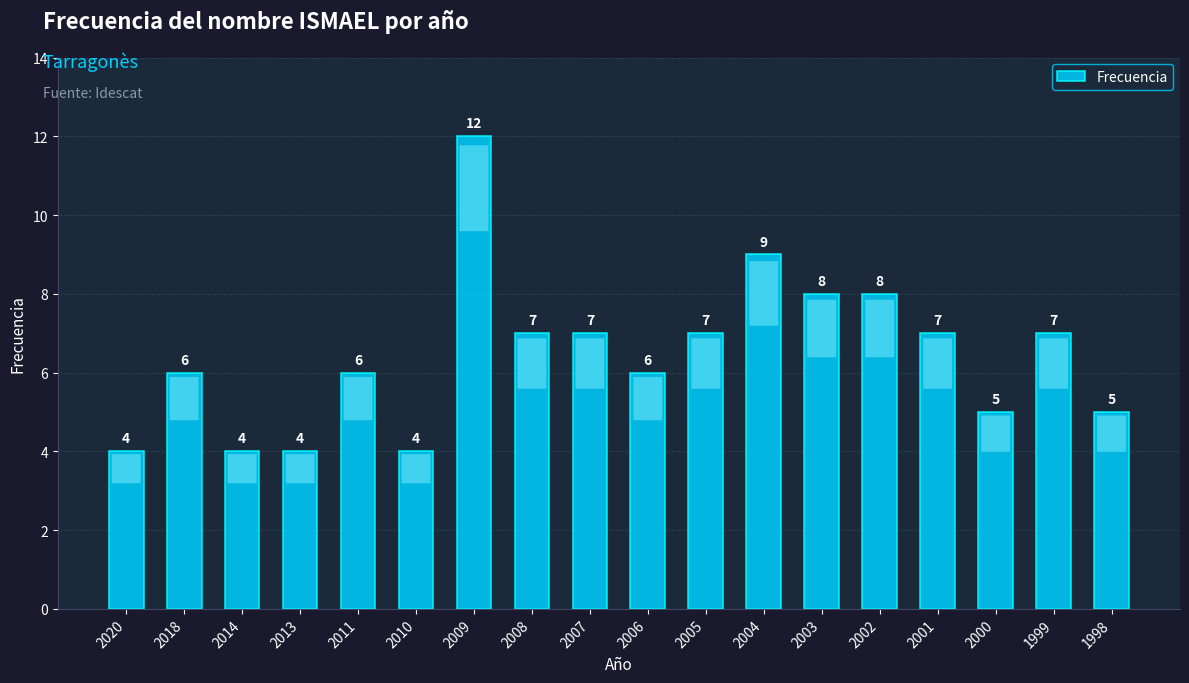

Is it true that the value at 2004 is 9?

True